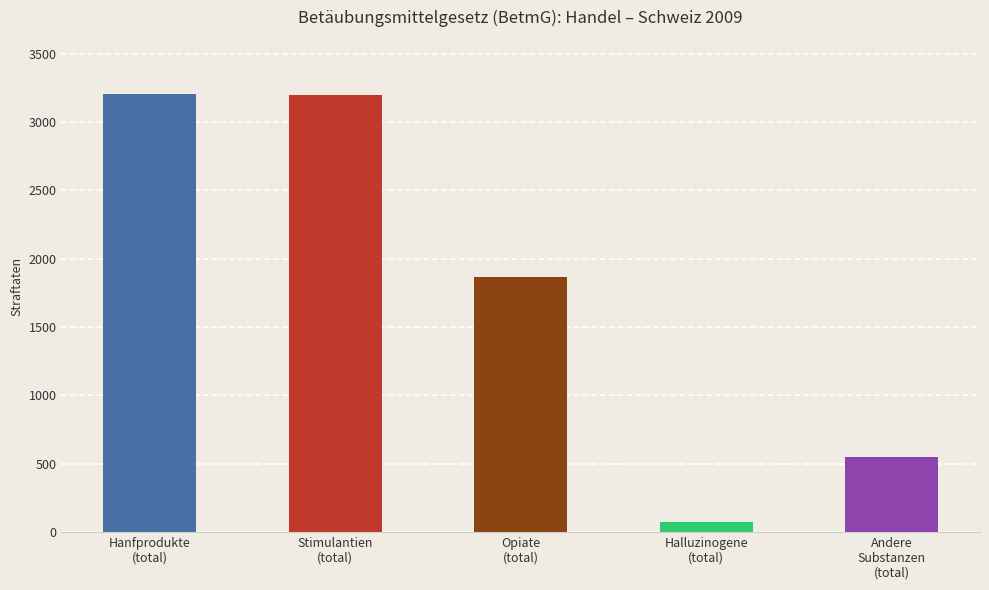

The value at Hanfprodukte
(total) is 3205. True or false?

True